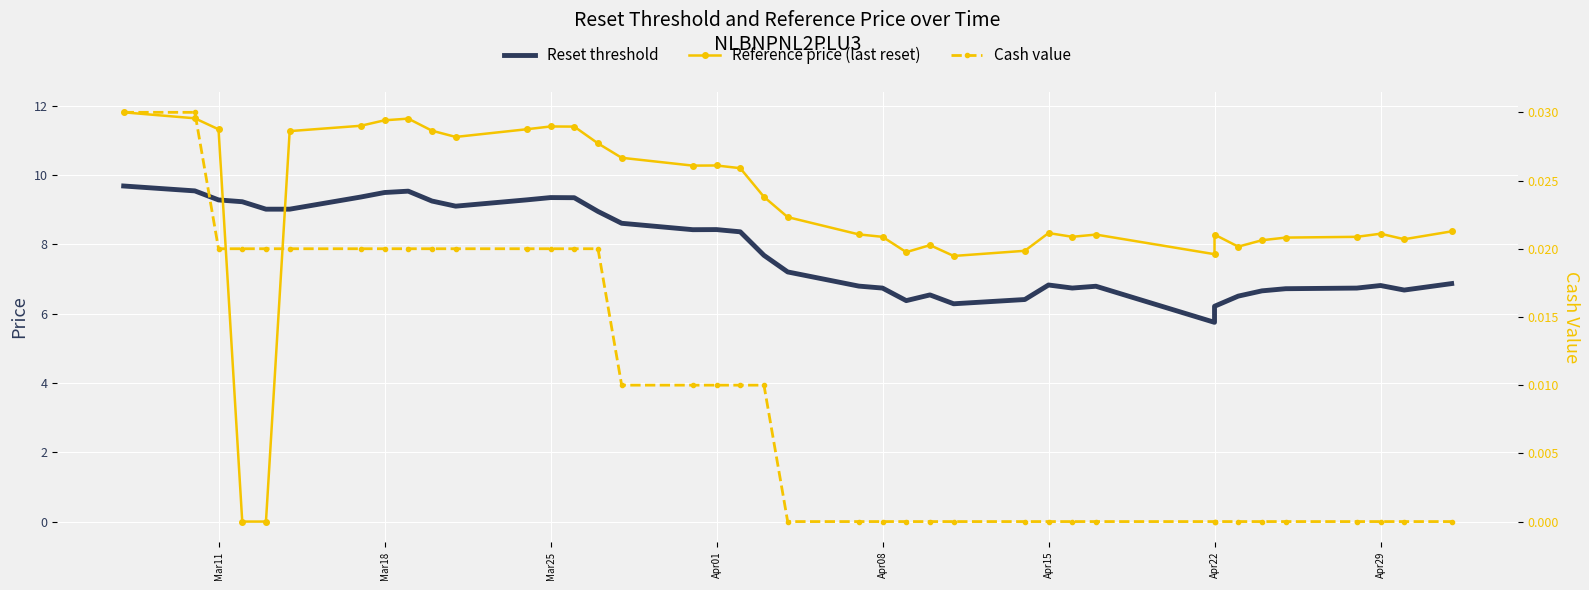

Rank the series by their maximum value, from highest to lowest.

Reference price (last reset), Reset threshold, Cash value